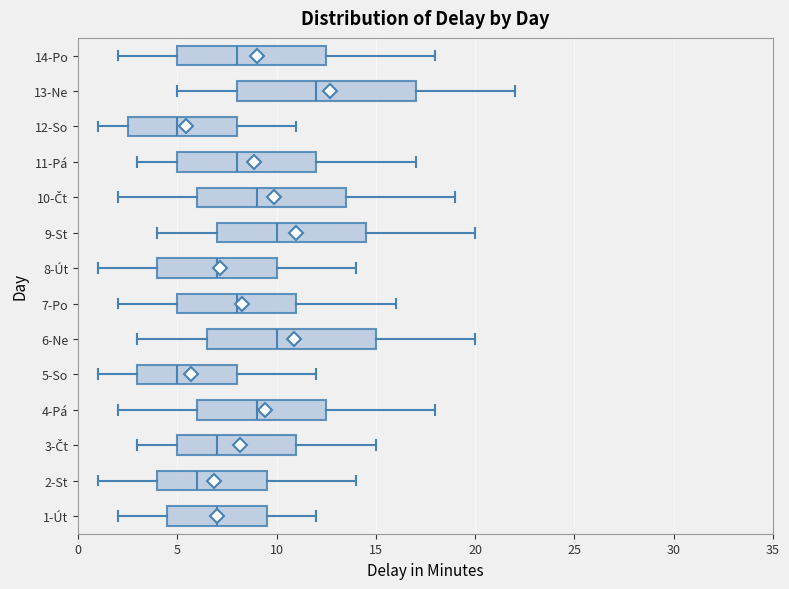

Reading bottom to top, transcribe this box plot: for each box, give where its median line is, the range the box spans, and where its two whiskers end, as read against the x-axis. The values are not printed on the chart, so give them approximately, as read against the axis.

1-Út: median 7.0, box 4.5 to 9.5, whiskers 2.0 to 12.0
2-St: median 6.0, box 4.0 to 9.5, whiskers 1.0 to 14.0
3-Čt: median 7.0, box 5.0 to 11.0, whiskers 3.0 to 15.0
4-Pá: median 9.0, box 6.0 to 12.5, whiskers 2.0 to 18.0
5-So: median 5.0, box 3.0 to 8.0, whiskers 1.0 to 12.0
6-Ne: median 10.0, box 6.5 to 15.0, whiskers 3.0 to 20.0
7-Po: median 8.0, box 5.0 to 11.0, whiskers 2.0 to 16.0
8-Út: median 7.0, box 4.0 to 10.0, whiskers 1.0 to 14.0
9-St: median 10.0, box 7.0 to 14.5, whiskers 4.0 to 20.0
10-Čt: median 9.0, box 6.0 to 13.5, whiskers 2.0 to 19.0
11-Pá: median 8.0, box 5.0 to 12.0, whiskers 3.0 to 17.0
12-So: median 5.0, box 2.5 to 8.0, whiskers 1.0 to 11.0
13-Ne: median 12.0, box 8.0 to 17.0, whiskers 5.0 to 22.0
14-Po: median 8.0, box 5.0 to 12.5, whiskers 2.0 to 18.0